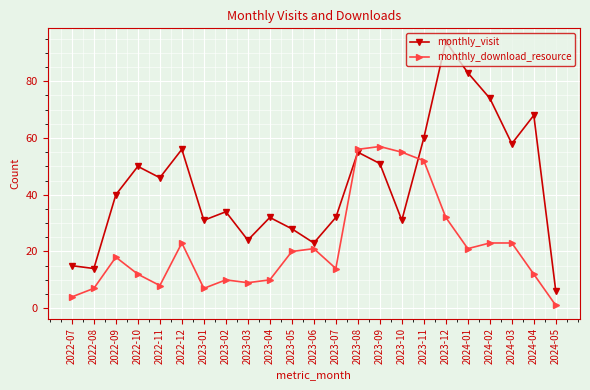

What is the average value of the monthly_download_resource series?

22